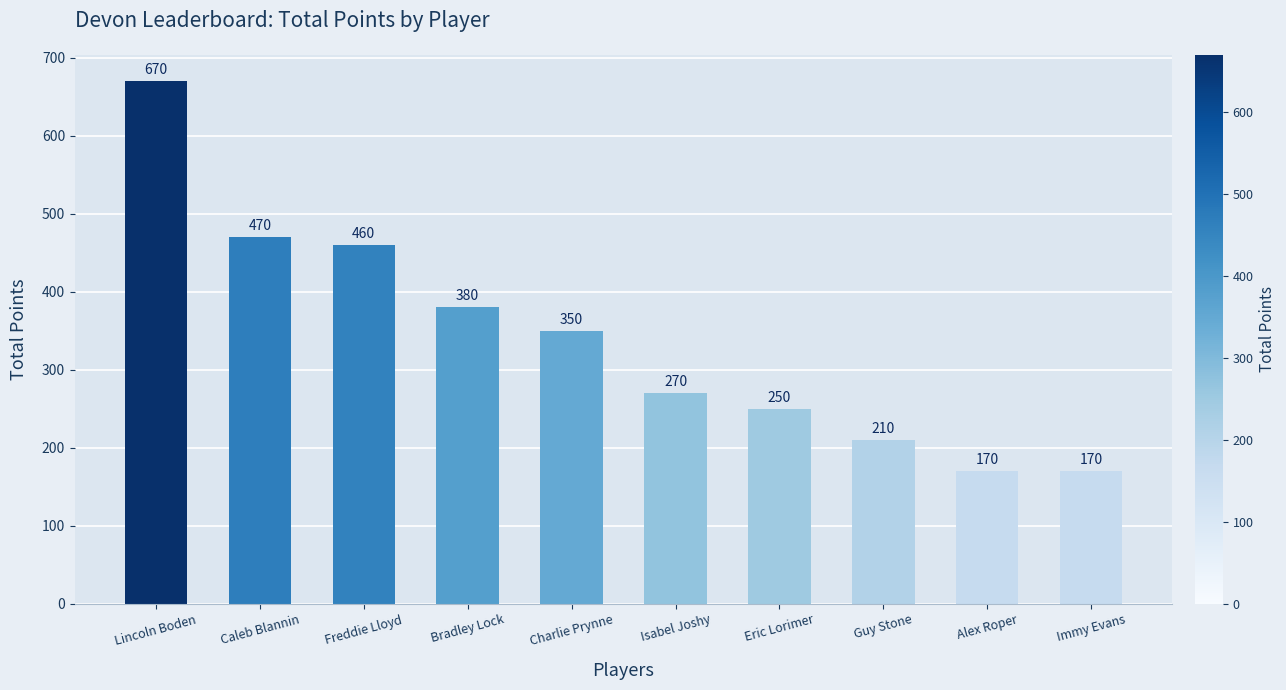

Is it true that the value at Alex Roper is 39?

False